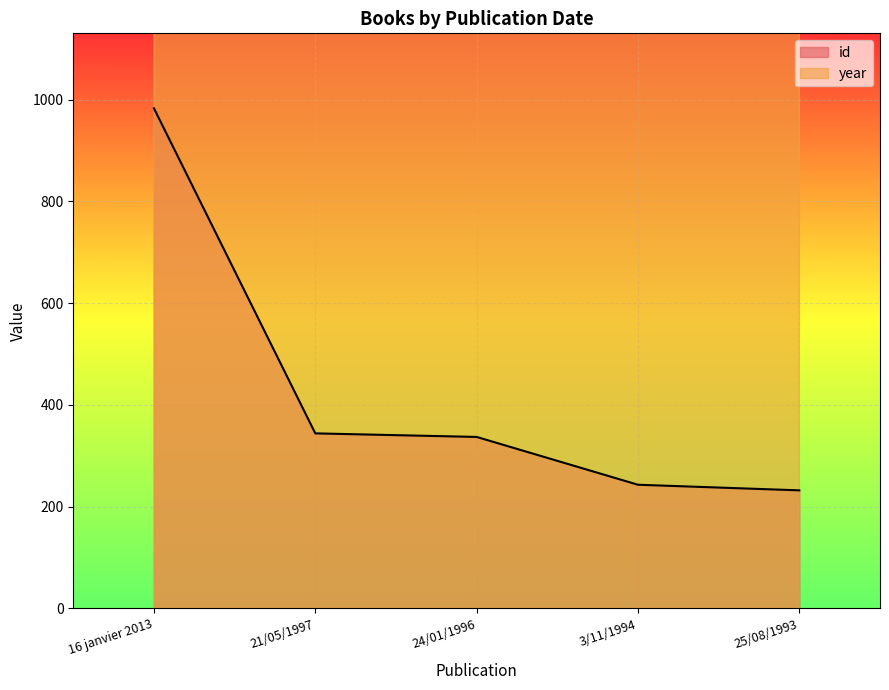

Reading left to right, extract all data points from this chart.

id: 16 janvier 2013=983	21/05/1997=344	24/01/1996=337	3/11/1994=243	25/08/1993=232
year: 16 janvier 2013=2013	21/05/1997=1997	24/01/1996=1996	3/11/1994=1994	25/08/1993=1993